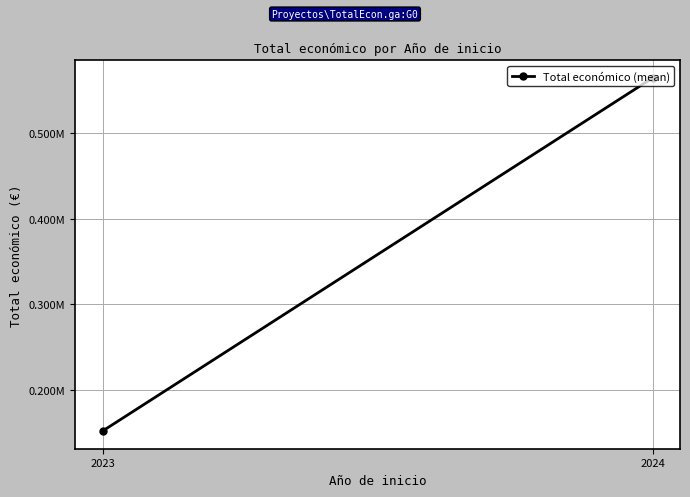

What is the ratio of the value at 2023 to the value at 2024?

0.3